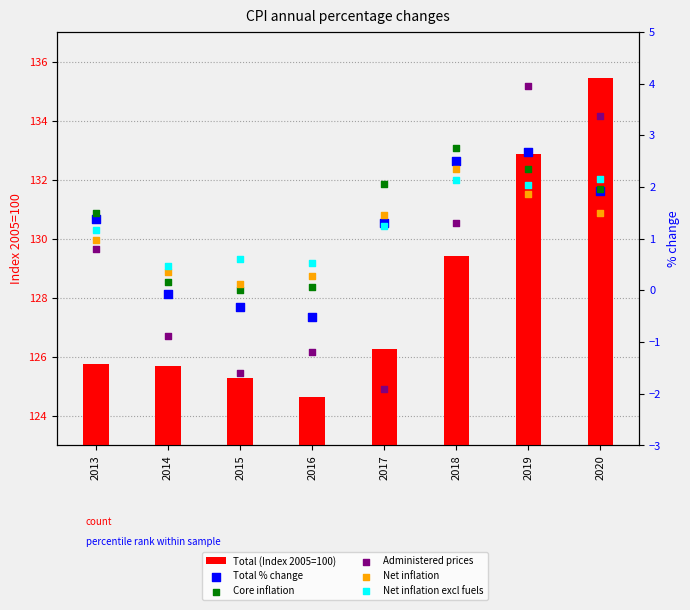

What is the total value across all series at 2020?

146.4